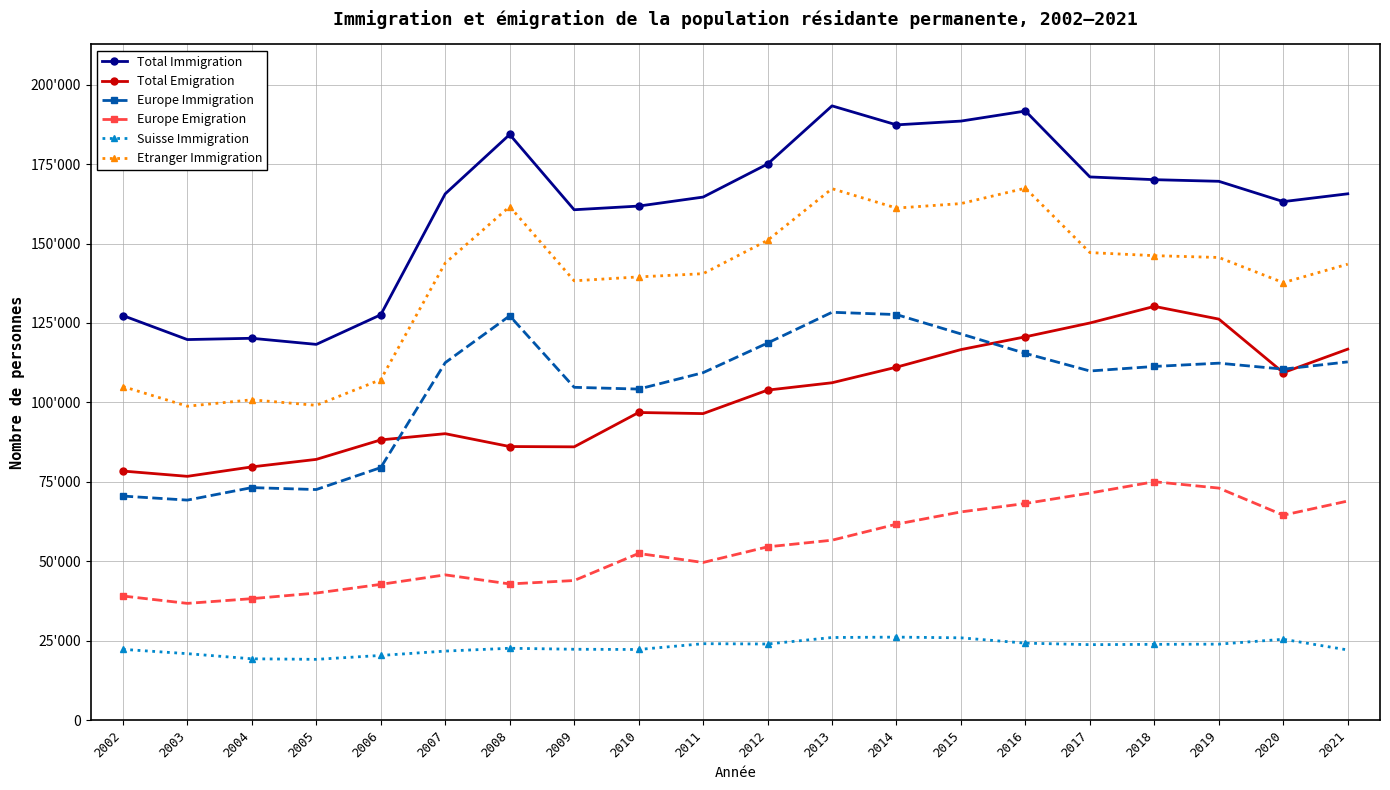

Reading left to right, transcribe all the data shown in this chart.

Total Immigration: 2002=127340	2003=119783	2004=120188	2005=118270	2006=127586	2007=165634	2008=184297	2009=160623	2010=161778	2011=164612	2012=175008	2013=193302	2014=187326	2015=188515	2016=191683	2017=170945	2018=170085	2019=169573	2020=163180	2021=165640
Total Emigration: 2002=78419	2003=76756	2004=79726	2005=82090	2006=88218	2007=90175	2008=86130	2009=86036	2010=96839	2011=96494	2012=103881	2013=106196	2014=111103	2015=116631	2016=120653	2017=124997	2018=130225	2019=126221	2020=109376	2021=116769
Europe Immigration: 2002=70548	2003=69278	2004=73209	2005=72599	2006=79511	2007=112514	2008=127251	2009=104763	2010=104206	2011=109367	2012=118690	2013=128368	2014=127647	2015=121556	2016=115434	2017=109896	2018=111324	2019=112358	2020=110476	2021=112766
Europe Emigration: 2002=39107	2003=36789	2004=38275	2005=40036	2006=42773	2007=45761	2008=42899	2009=43980	2010=52493	2011=49654	2012=54574	2013=56664	2014=61710	2015=65563	2016=68215	2017=71495	2018=75064	2019=73057	2020=64537	2021=68990
Suisse Immigration: 2002=22326	2003=20971	2004=19354	2005=19179	2006=20409	2007=21779	2008=22668	2009=22354	2010=22283	2011=24104	2012=24006	2013=26054	2014=26177	2015=25952	2016=24276	2017=23803	2018=23902	2019=23965	2020=25495	2021=22134
Etranger Immigration: 2002=105014	2003=98812	2004=100834	2005=99091	2006=107177	2007=143855	2008=161629	2009=138269	2010=139495	2011=140508	2012=151002	2013=167248	2014=161149	2015=162563	2016=167407	2017=147142	2018=146183	2019=145608	2020=137685	2021=143506